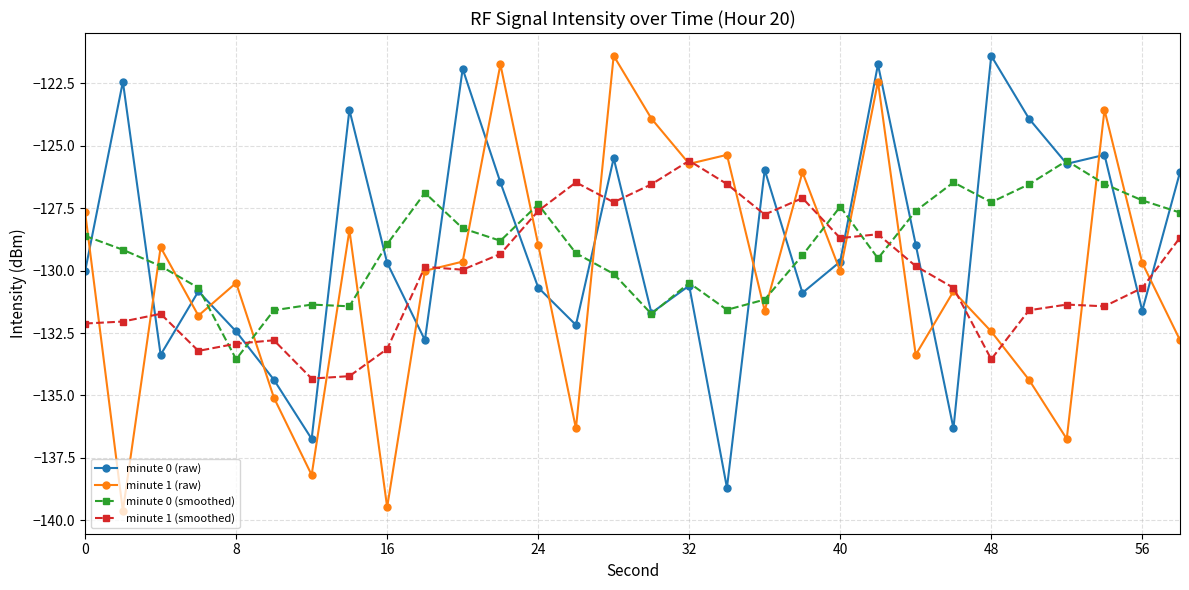

After their last crossing, which series has the higher values: minute 0 (raw) or minute 1 (smoothed)?

minute 0 (raw)